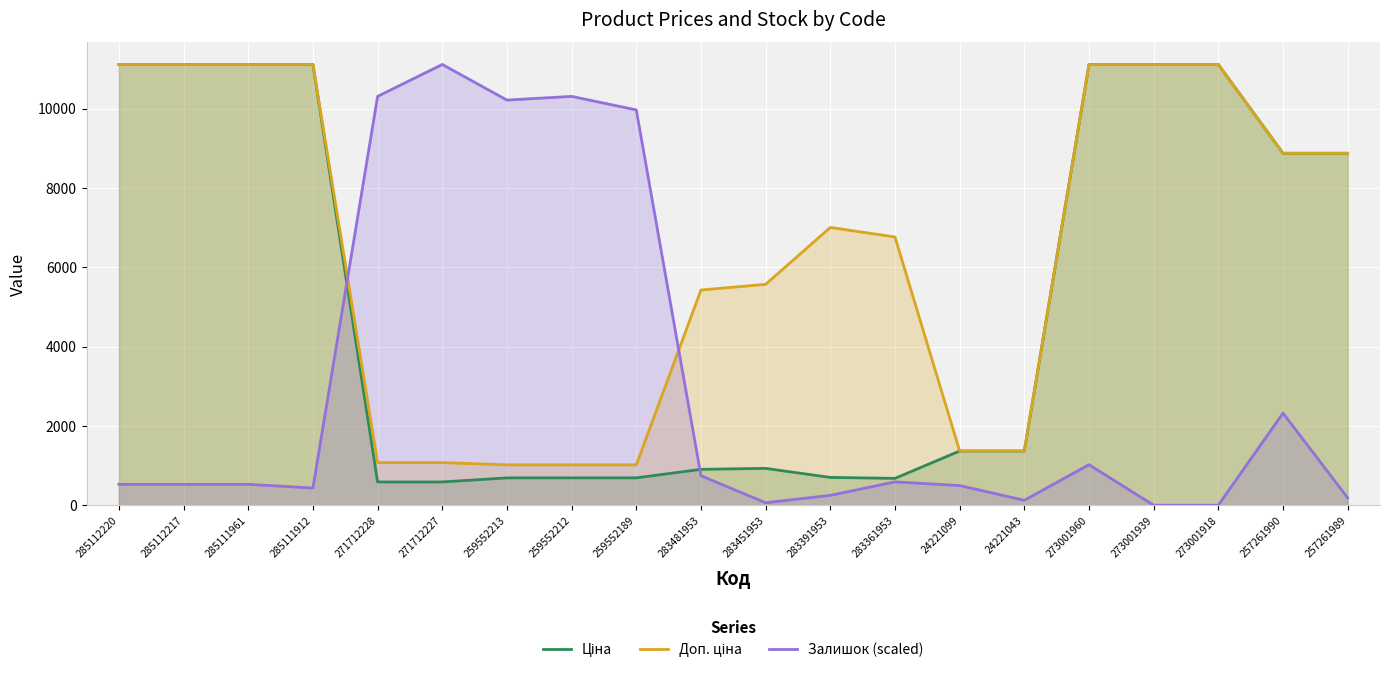

How many categories are shown in the chart?

20